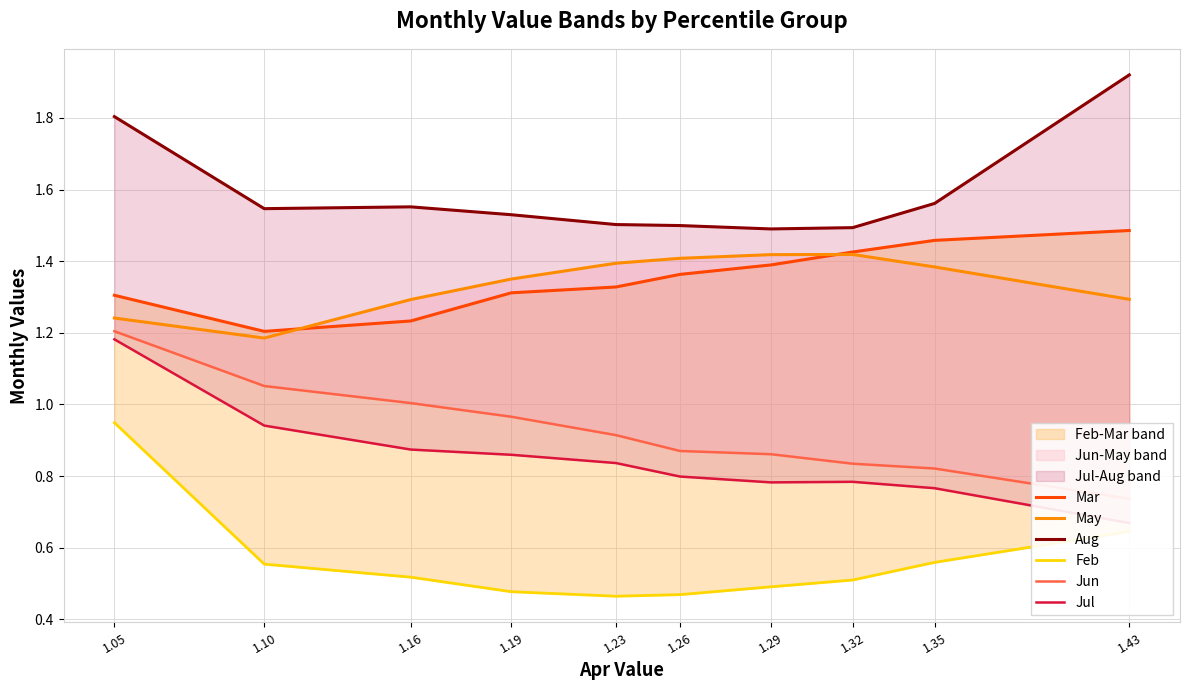

The value of Jul at 1.05 is 1.2. True or false?

True